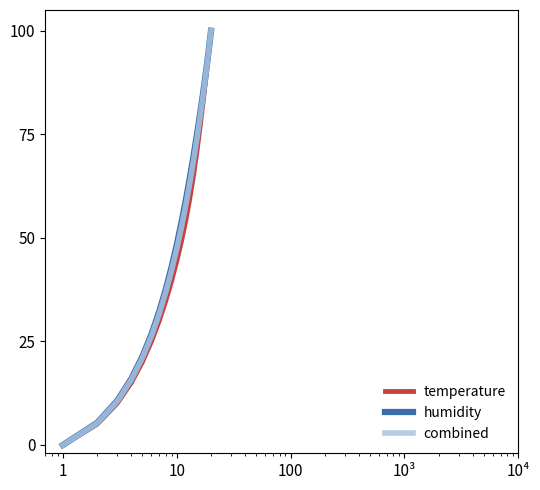

What is the highest value of the temperature series?

100.0